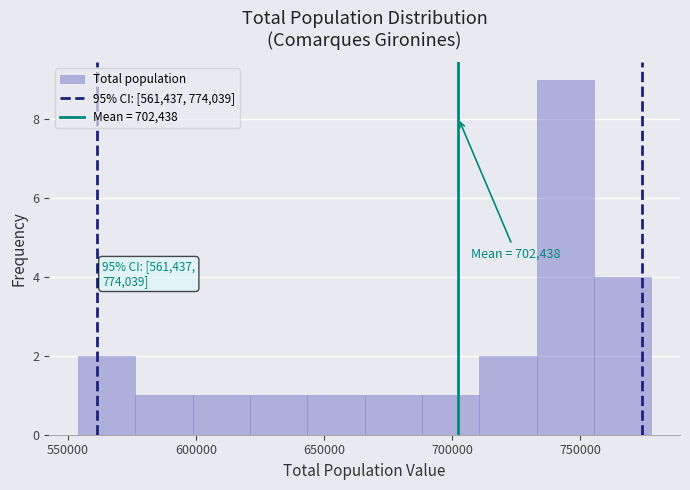

Which range on the x-axis has the tallest bar?

735000 to 755000